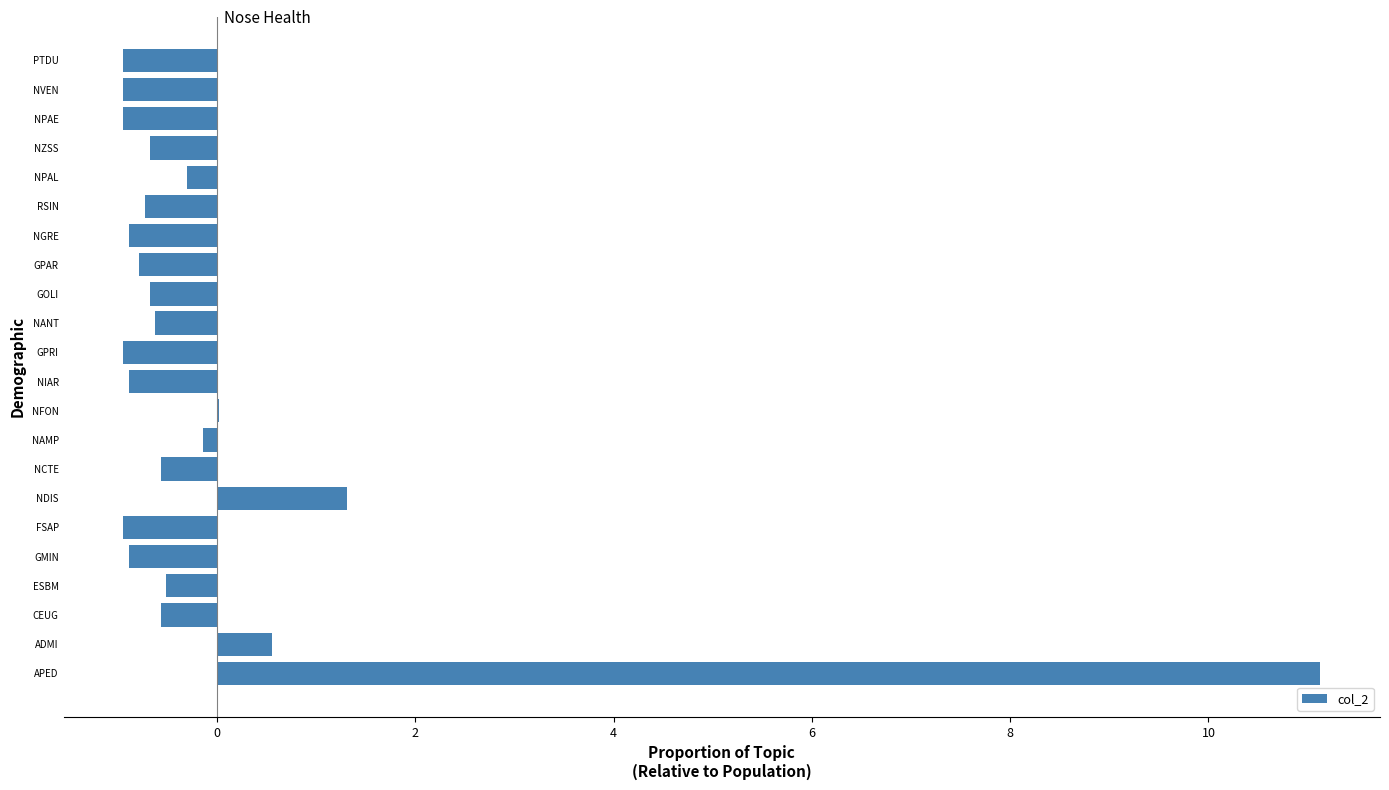

What is the change in value from CEUG to NDIS?

+1.9